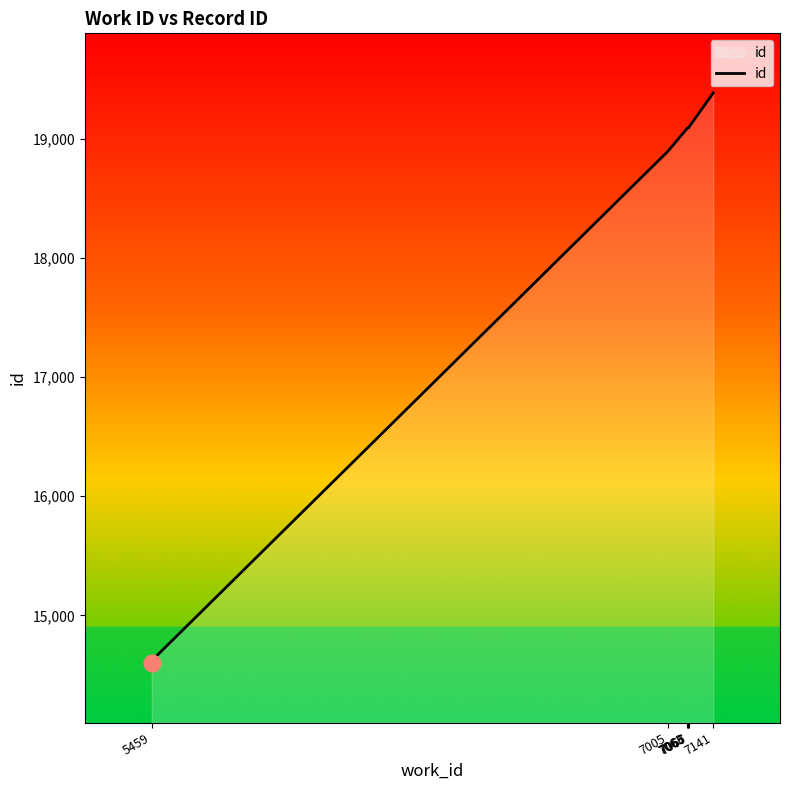

Which has a higher value, 5459 or 7067?

7067